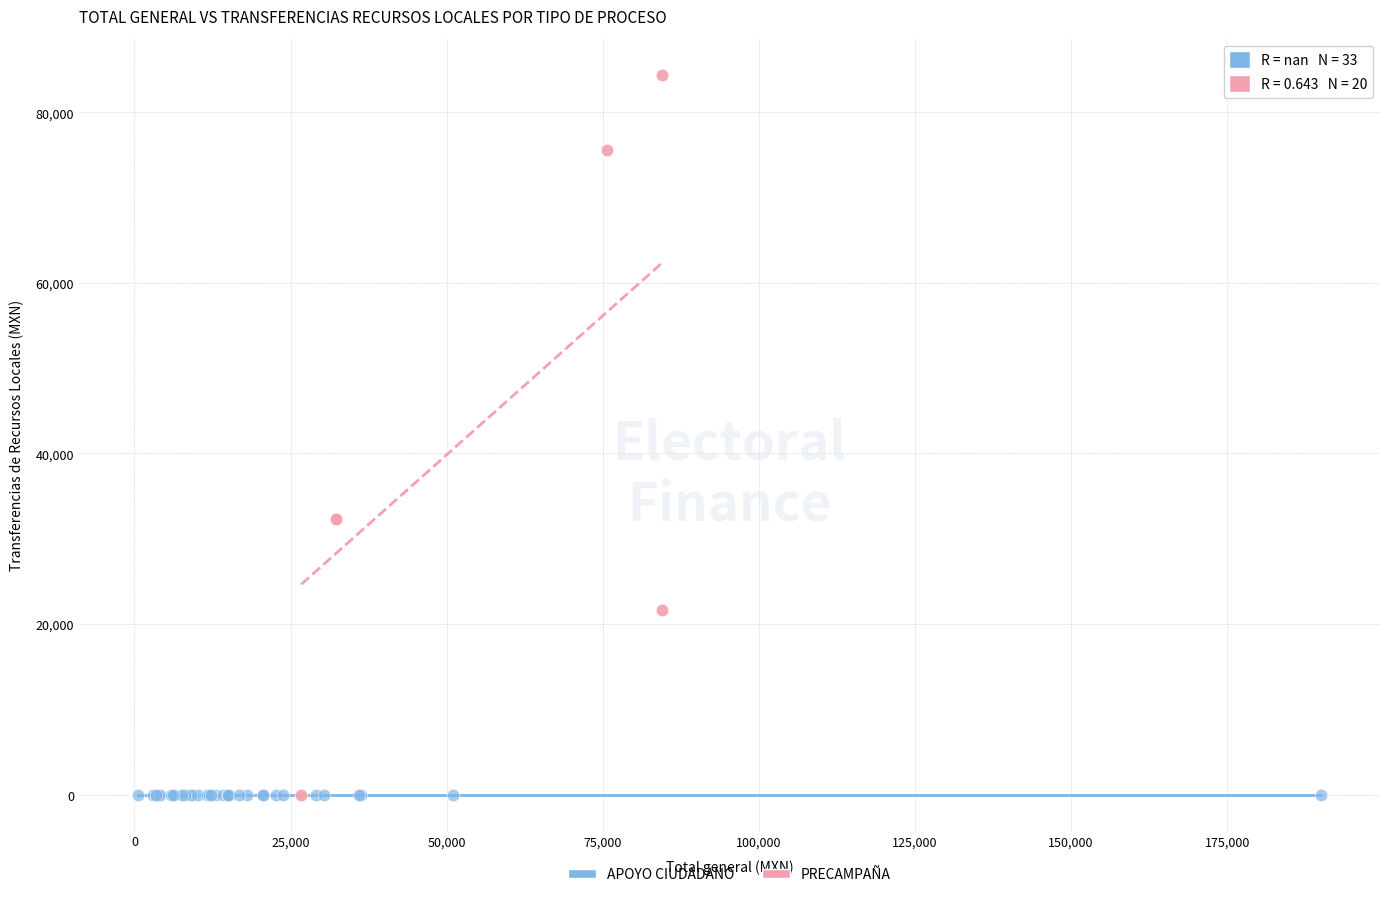

Which series reaches the maximum Y coordinate?

PRECAMPAÑA